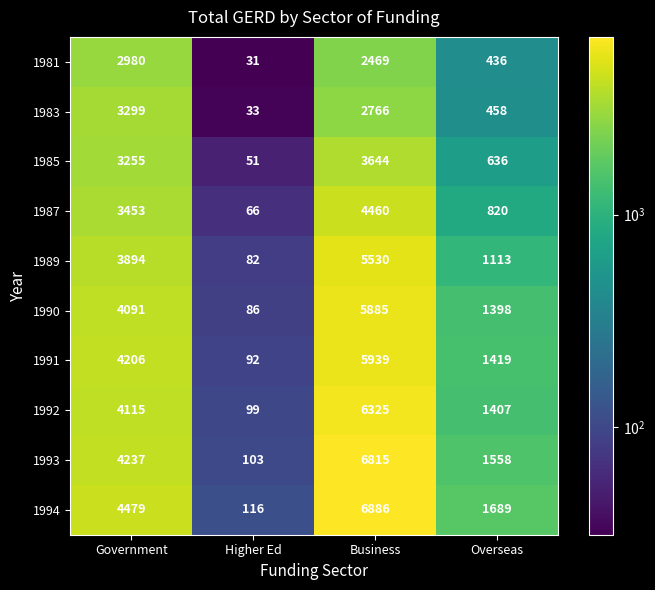

Is it true that 1983 equals 33 at Higher Ed?

True